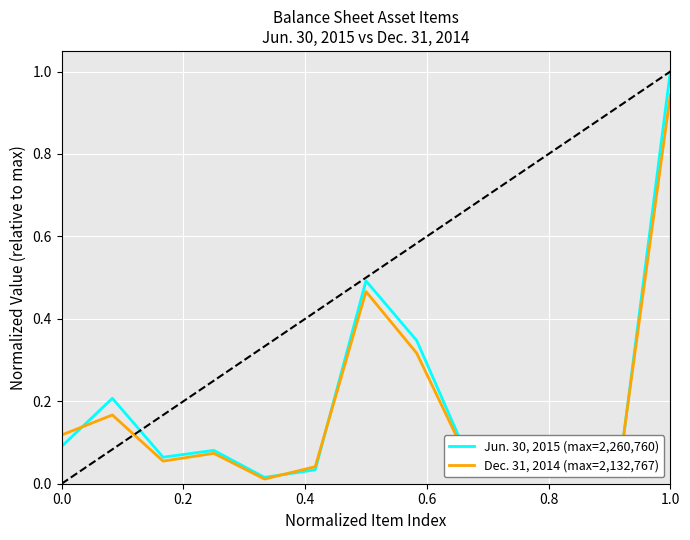

List the series in order of their overall mean, lowest first.

Dec. 31, 2014 (max=2,132,767), Jun. 30, 2015 (max=2,260,760)